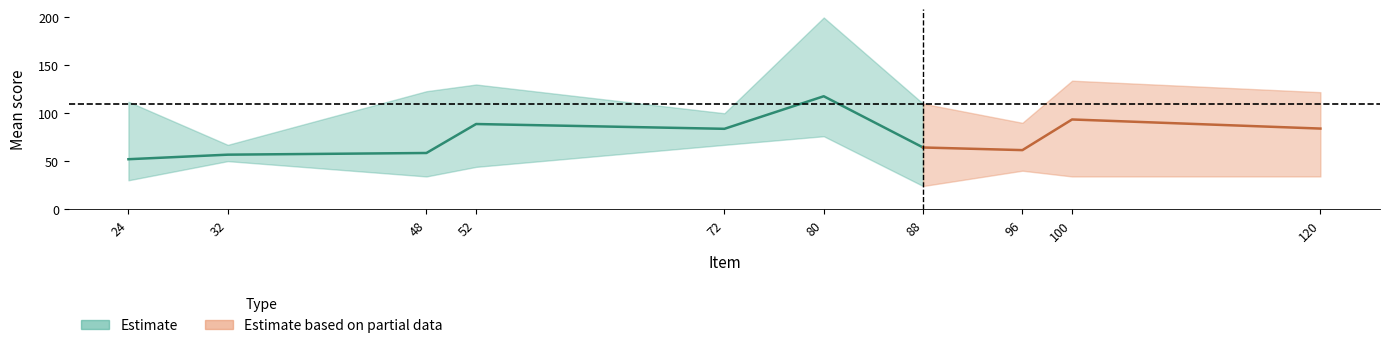

Which has a higher value, 72 or 88?

72